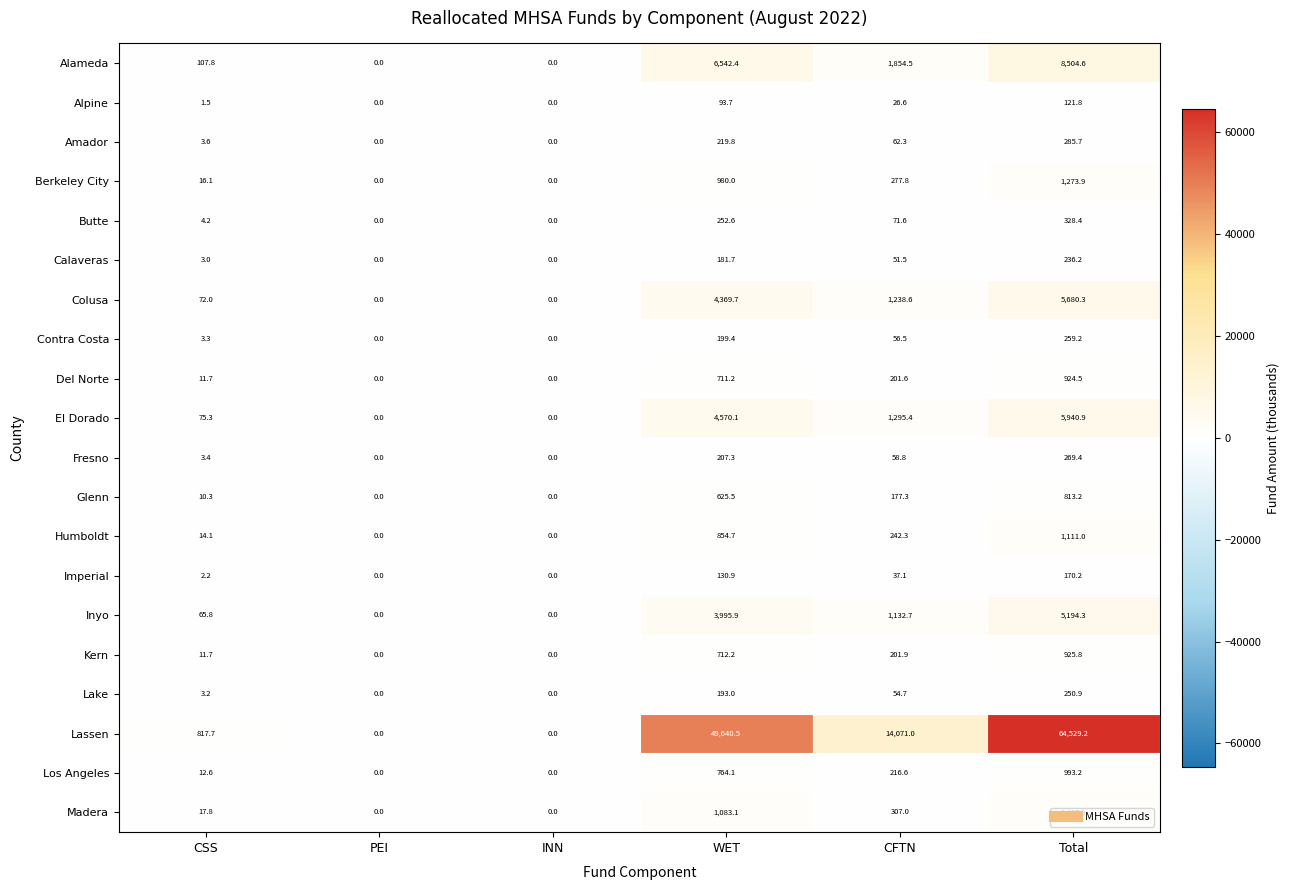

Which category has the highest value across all series?

Total